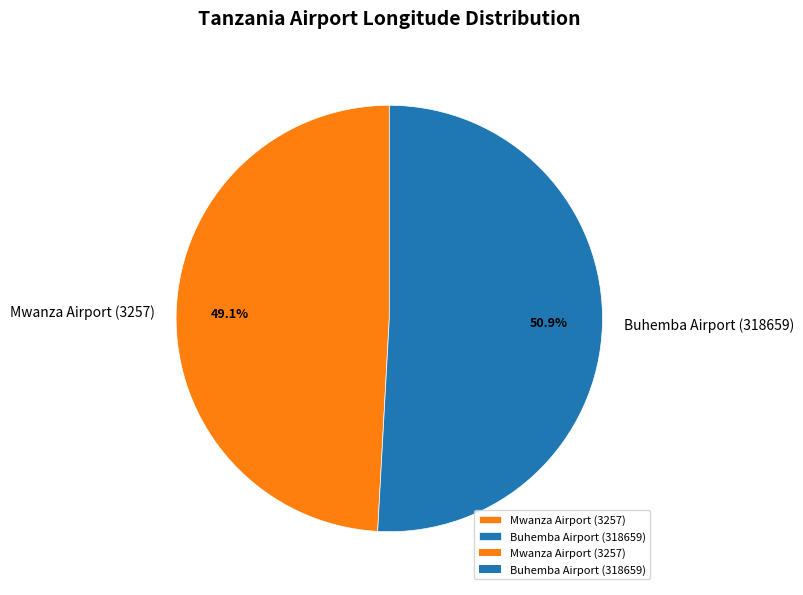

Count the number of slices in the pie.

2